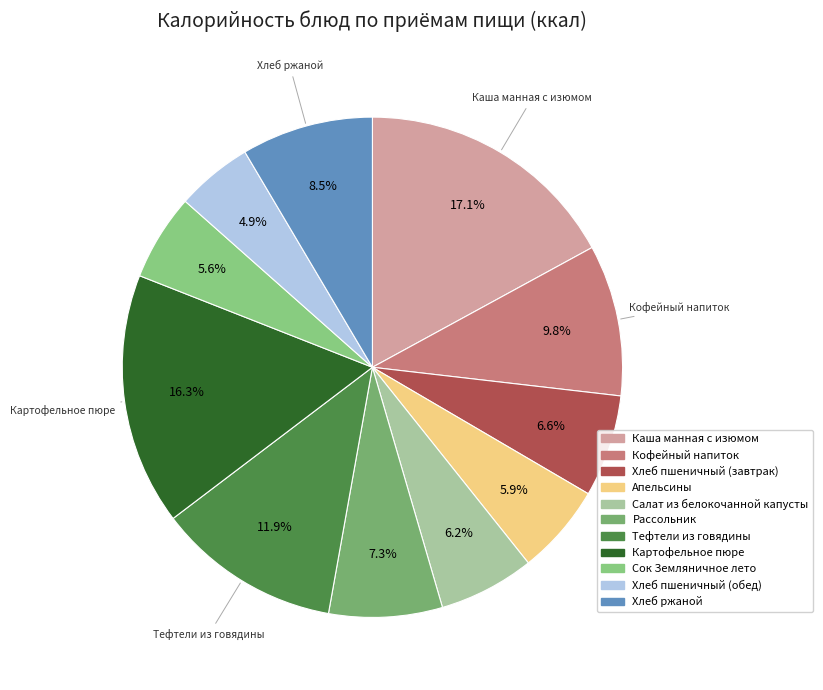

The Сок Земляничное лето slice represents 6% of the pie. True or false?

True